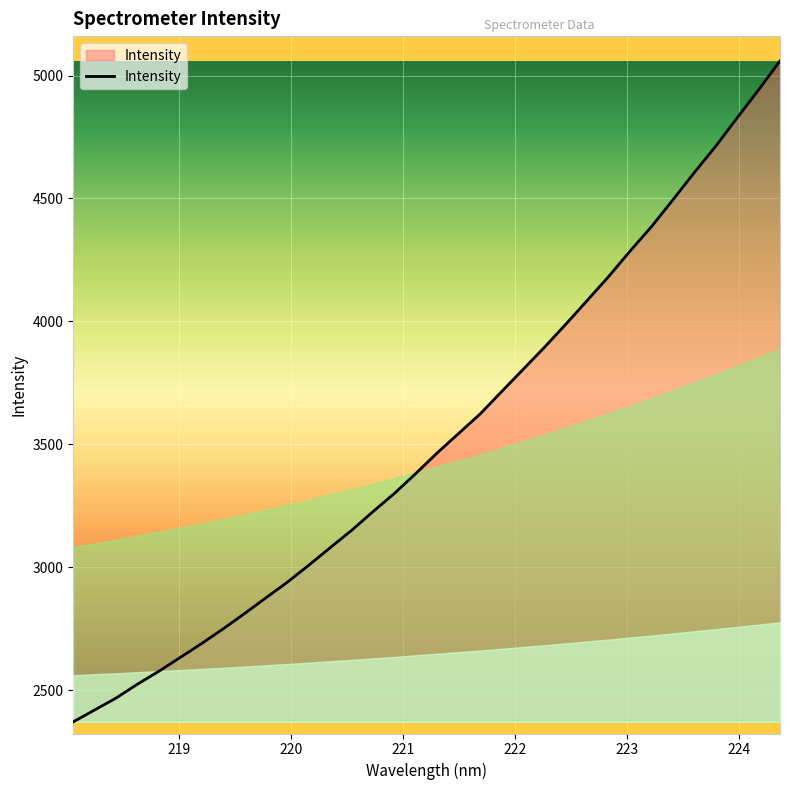

What is the smallest value displayed?

2372.0